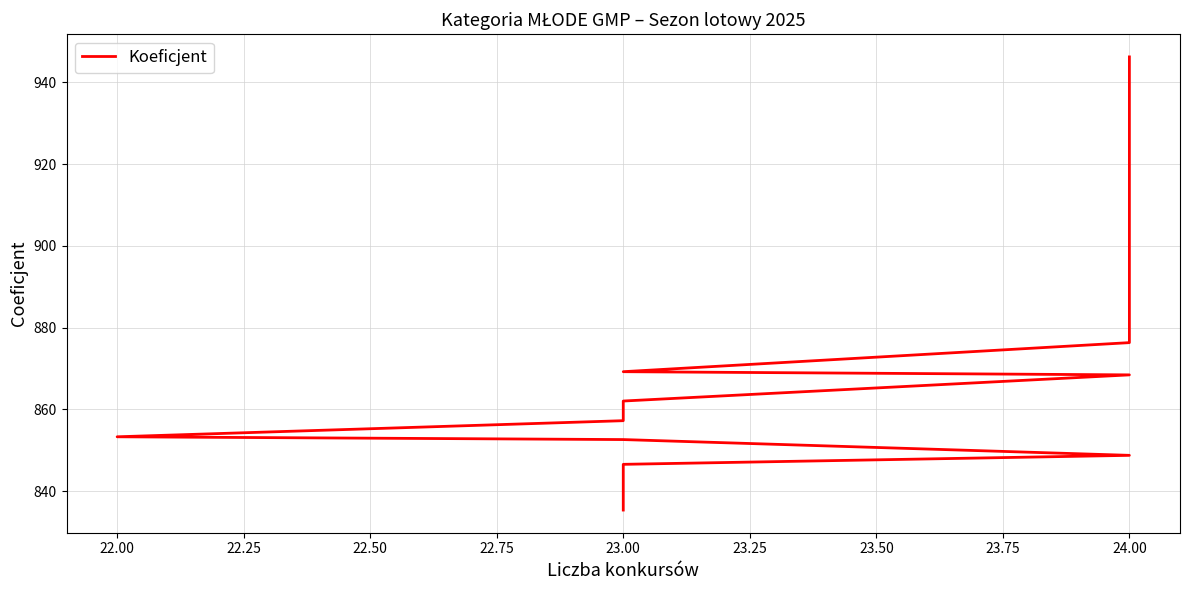

How many series are shown in this chart?

1